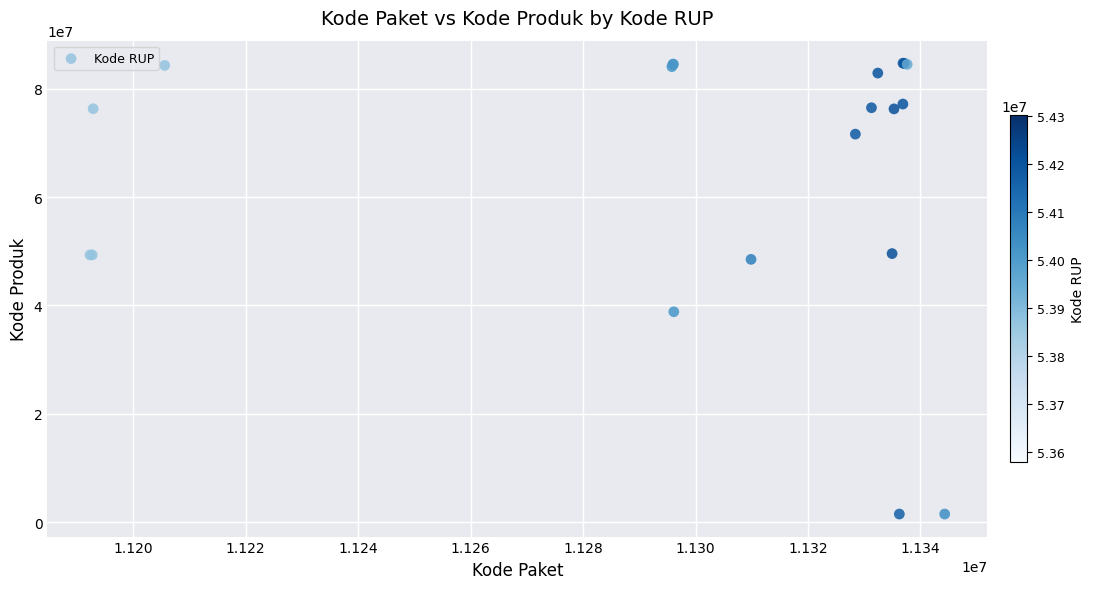

What Y value in the scatter plot is closest to 43108744?

38839757